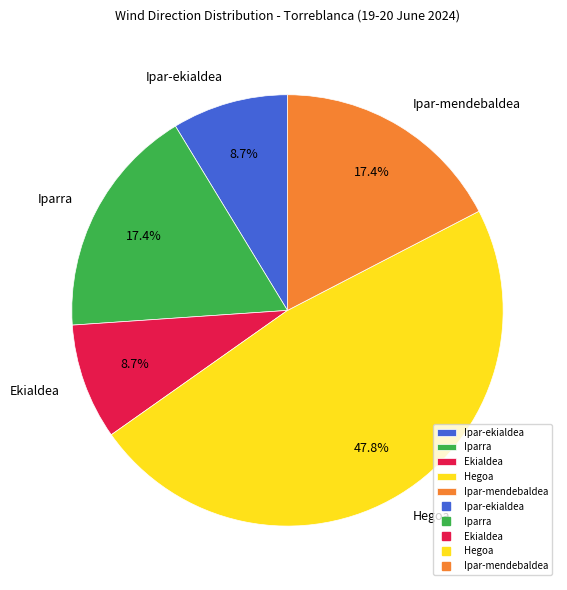

The Hegoa slice represents 18% of the pie. True or false?

False